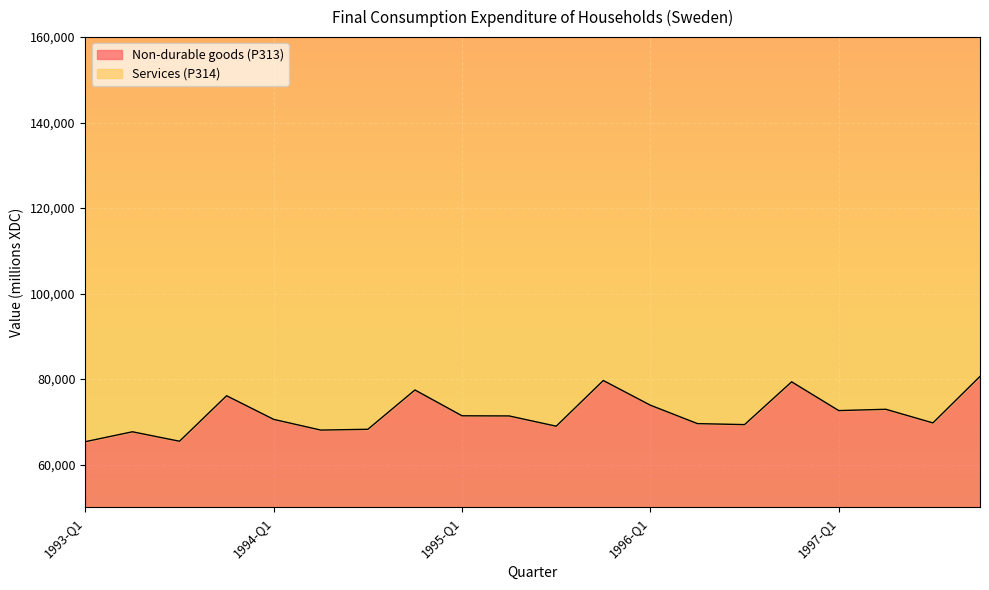

Where is the data nearest to the value 72989?

1997-Q2